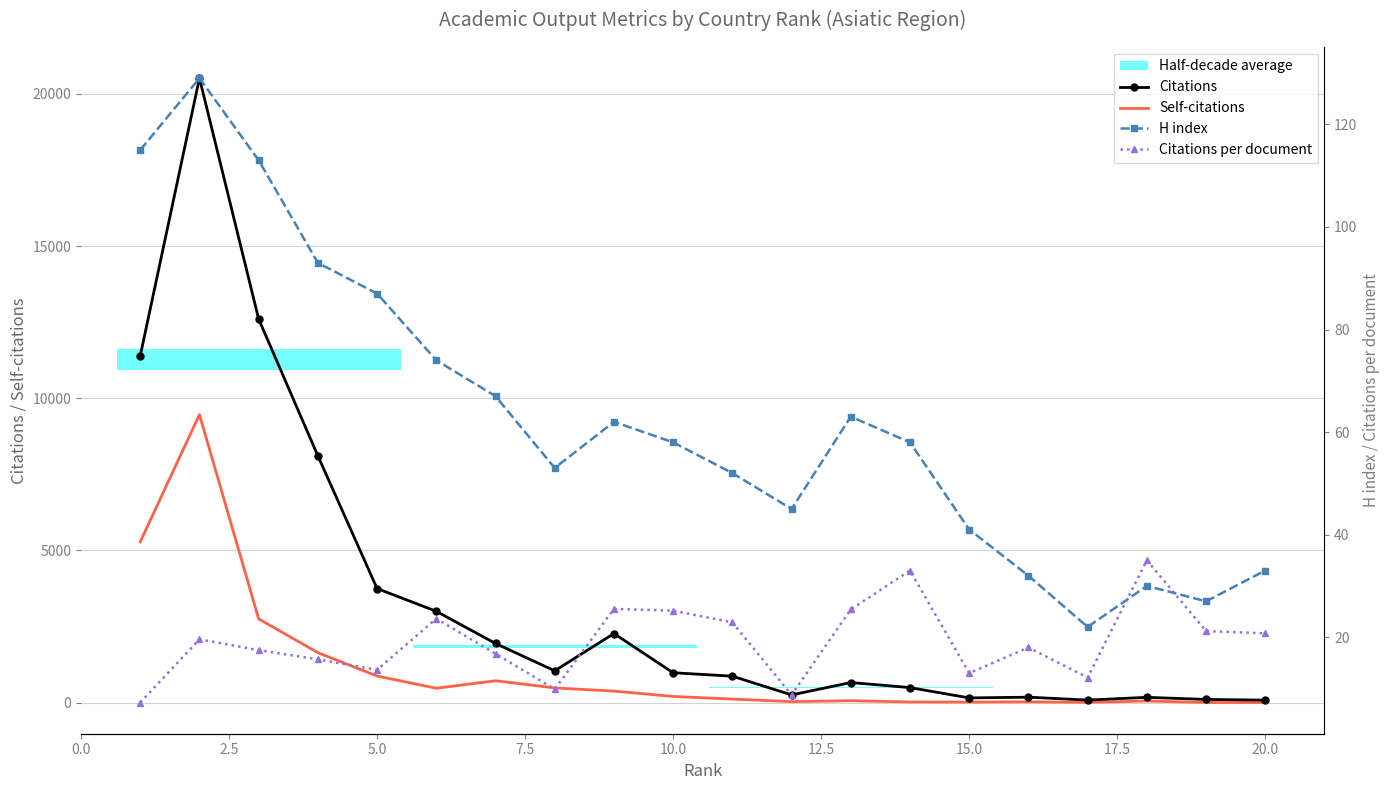

Which series has the largest total across all categories?

Citations